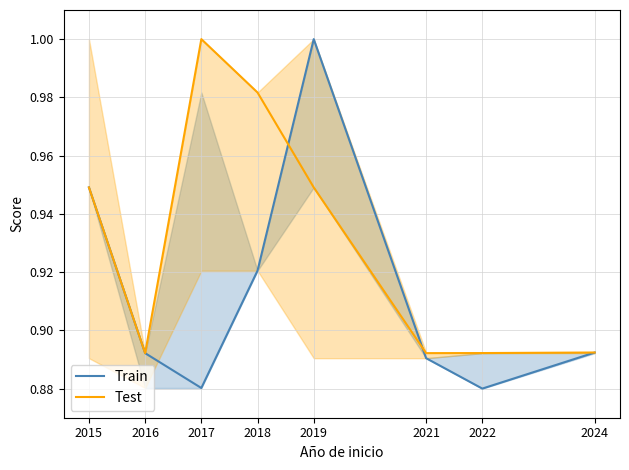

How many series are shown in this chart?

2